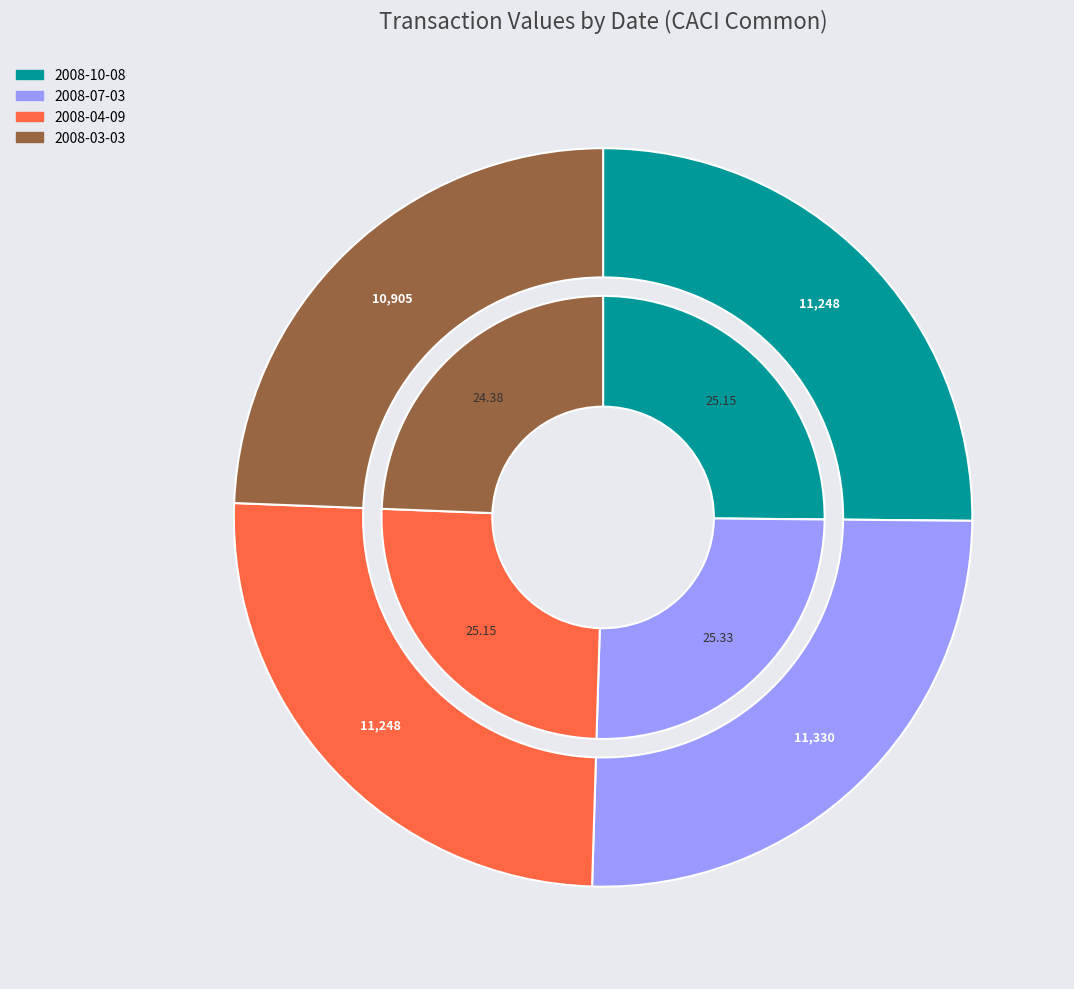

What percentage is the 2008-07-03 slice, to the nearest percent?

25%